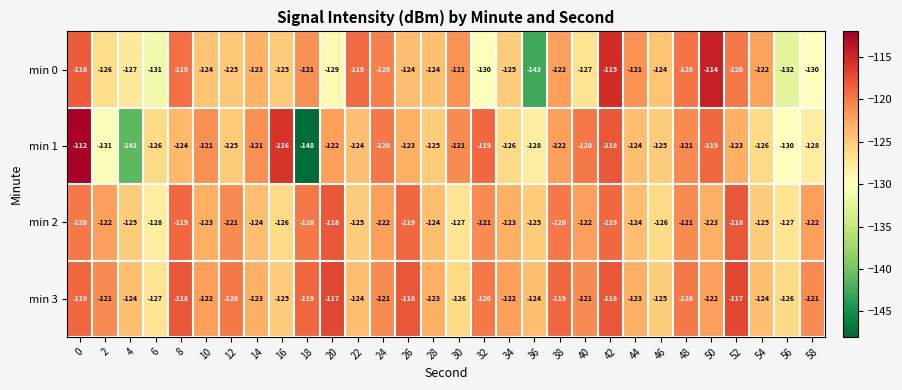

What is the difference between the maximum and second lowest values in the min 2 series?

9